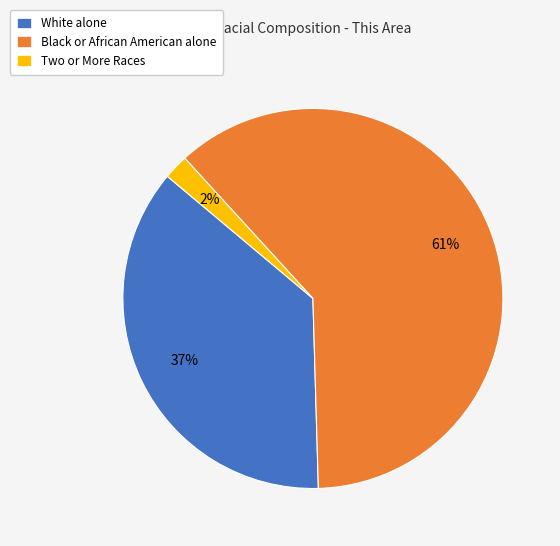

Which slice is the largest?

Black or African American alone